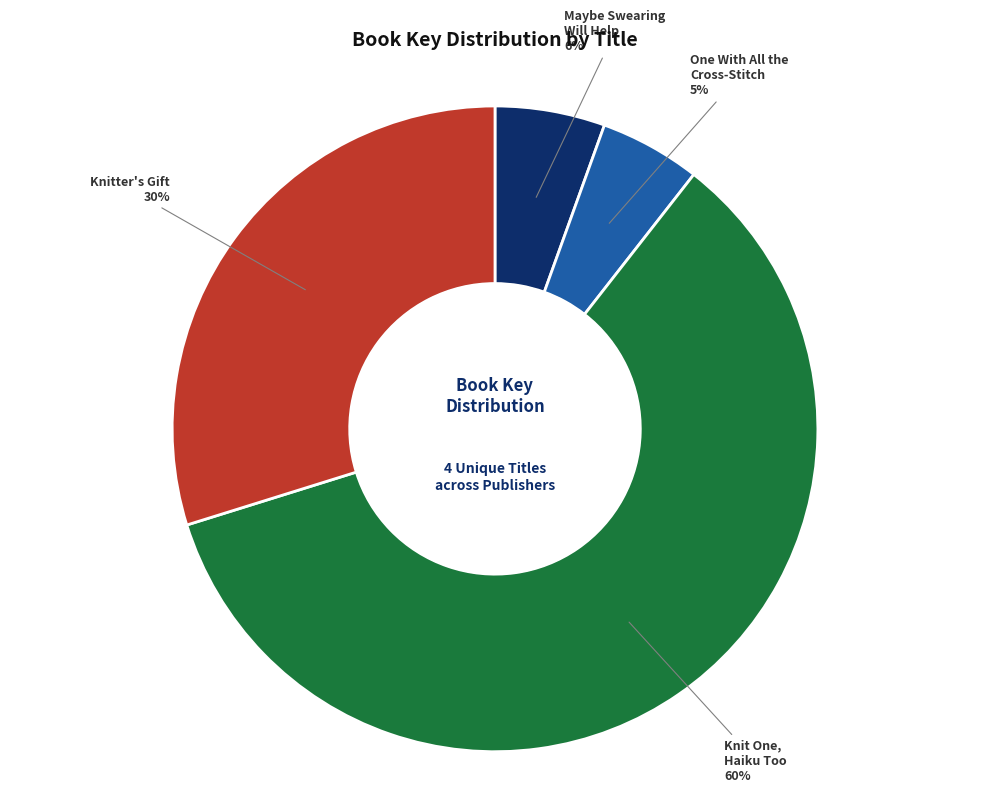

To the nearest percent, what is the average slice percentage?

25%